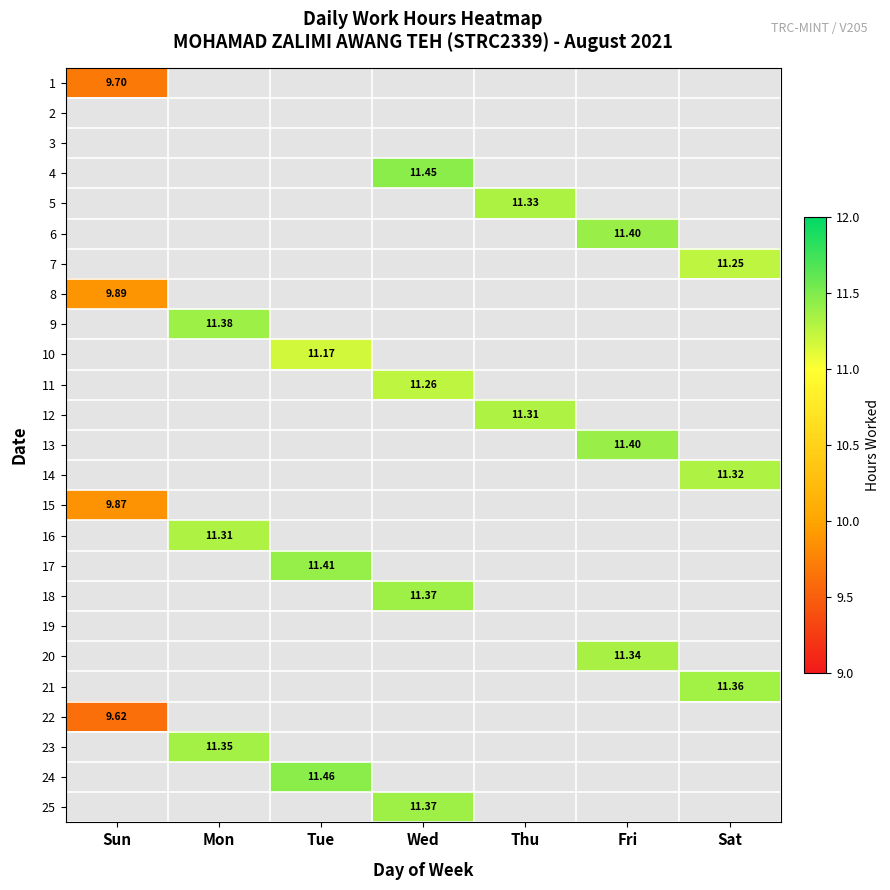

How many data points in 11 are above 11?

1